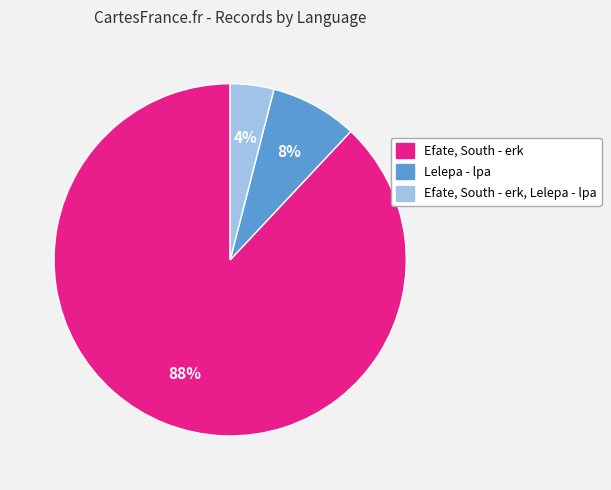

To the nearest percent, what is the average slice percentage?

33%